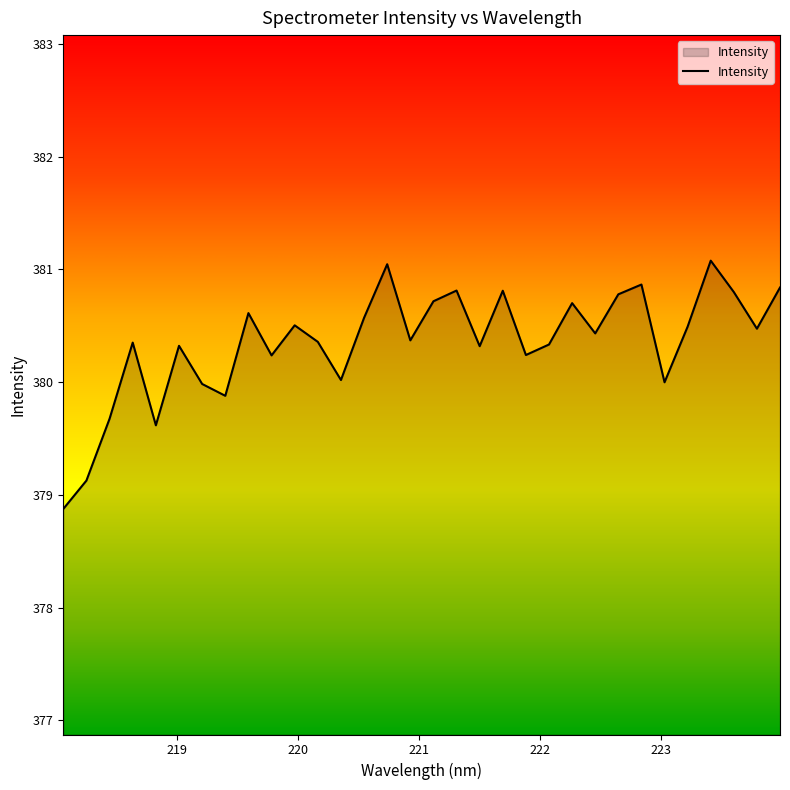

How many interior local peaks (higher than both neighbors) does the data have?

10